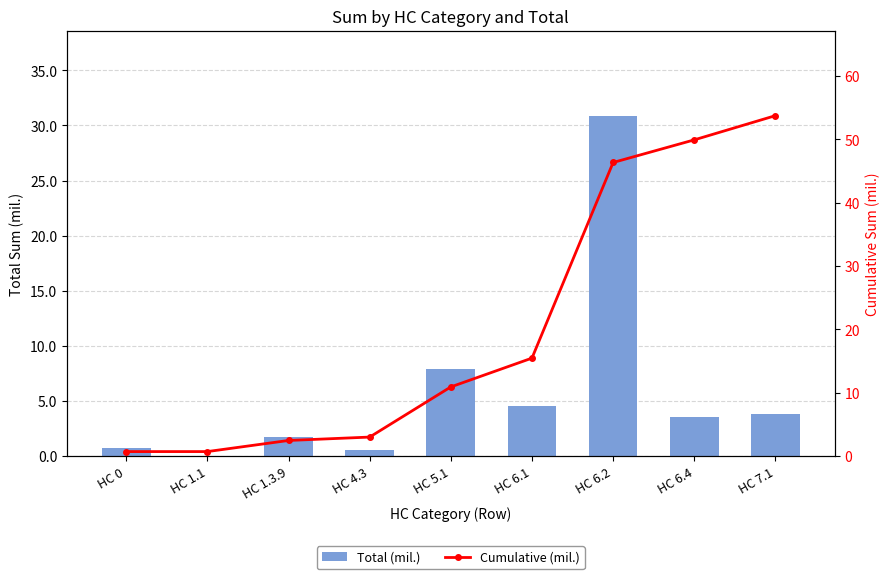

List the series in order of their peak value, lowest first.

Total (mil.), Cumulative (mil.)